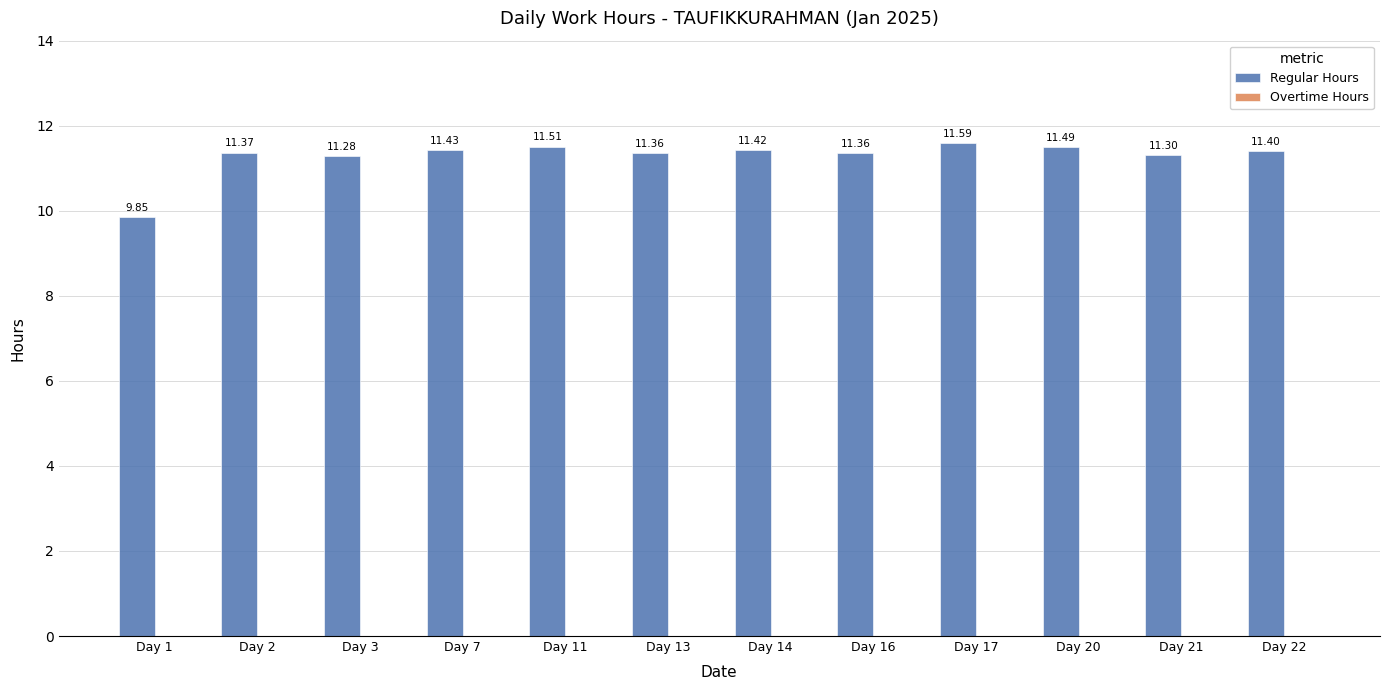

What is the difference between the maximum and second lowest values?

0.3